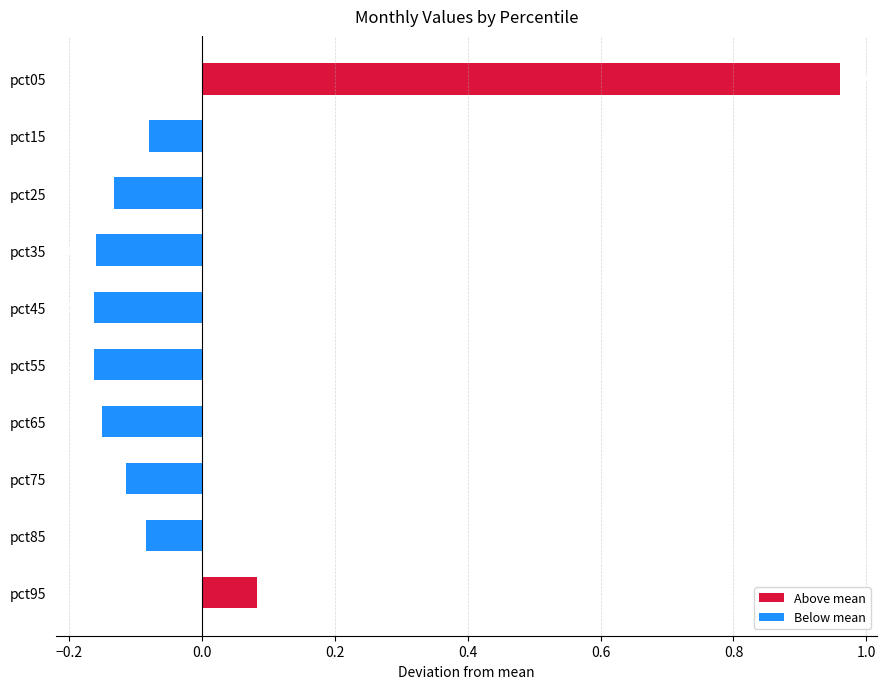

Between pct15 and pct45, which is larger?

pct15